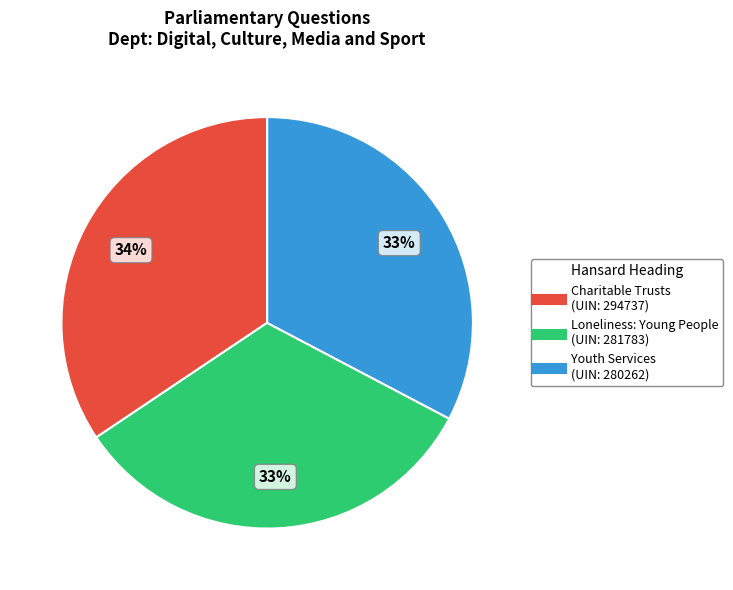

Between Youth Services and Charitable Trusts, which is larger?

Charitable Trusts